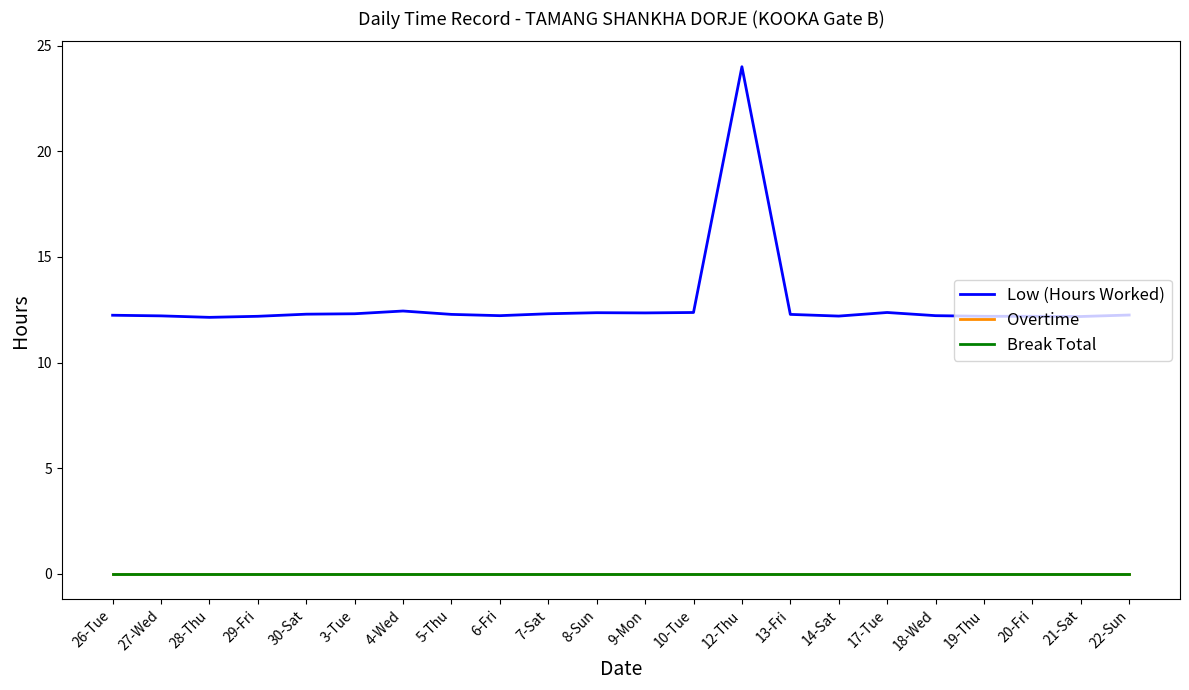

Is this an area chart (filled region under the line)?

No